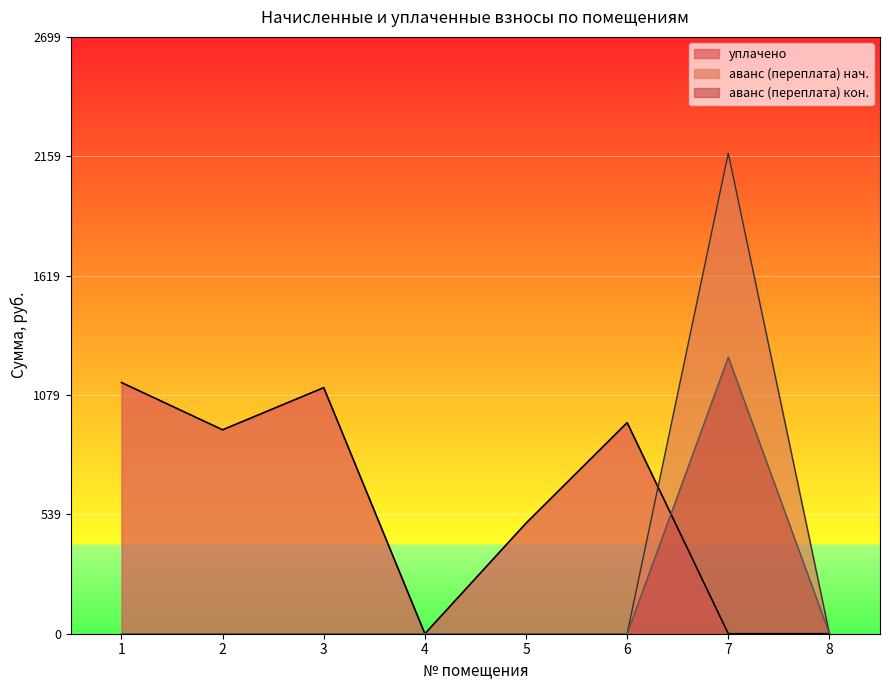

In уплачено, how many points are lower than both neighbors (excluding endpoints)?

2